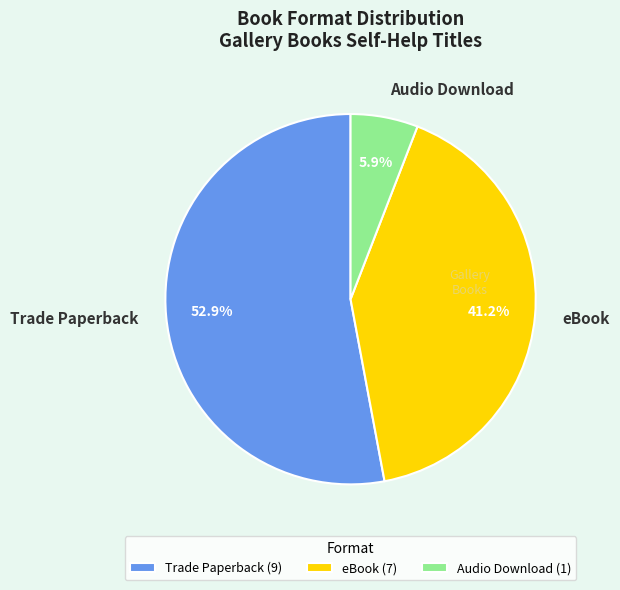

What is the smallest slice in the pie chart?

Audio Download